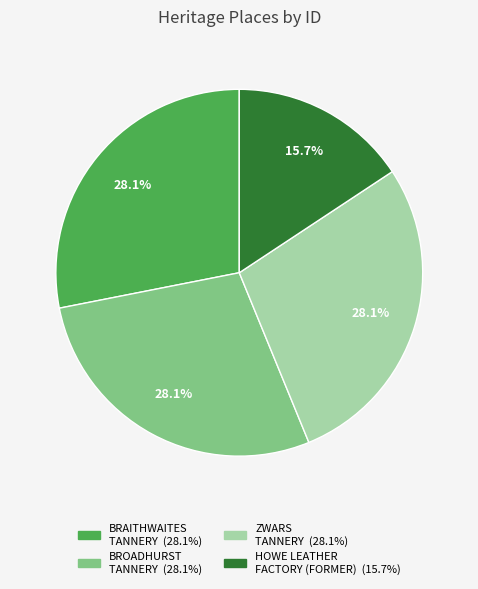

Combined, do HOWE LEATHER FACTORY (FORMER) and BROADHURST TANNERY account for over 50%?

No